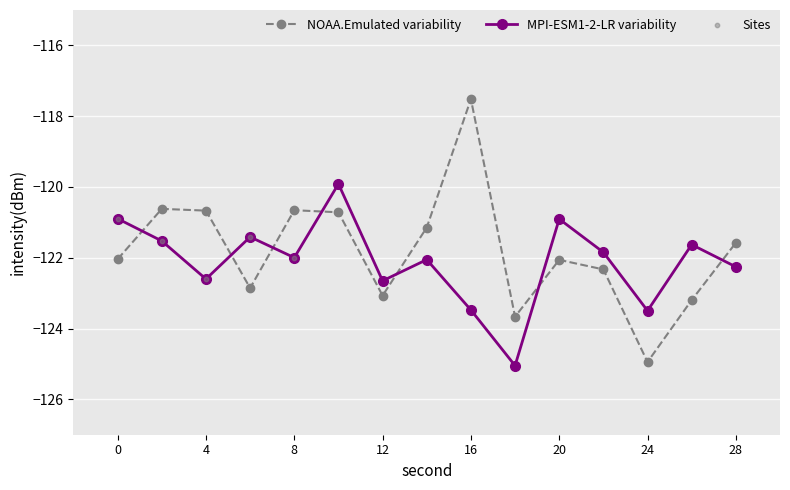

How many interior local valleys does the NOAA.Emulated variability series have?

4